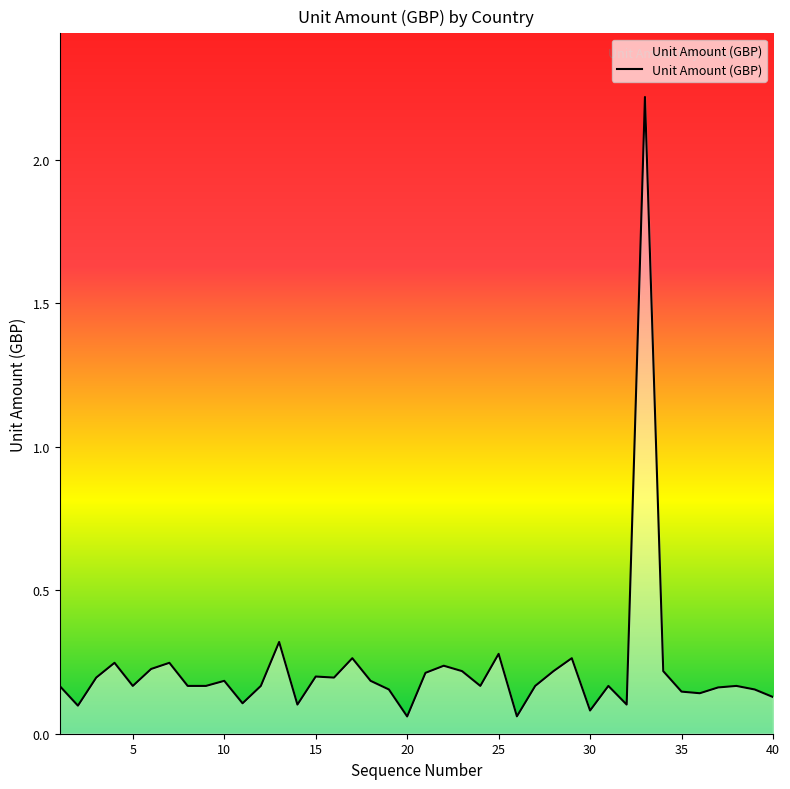

What is the greatest value displayed?

2.2